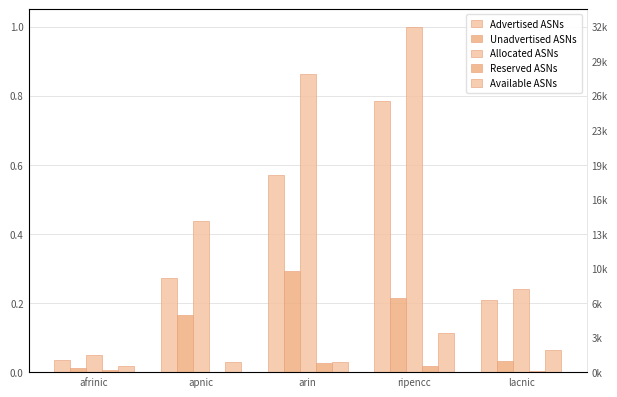

Which series changed the most between afrinic and lacnic?

Allocated ASNs